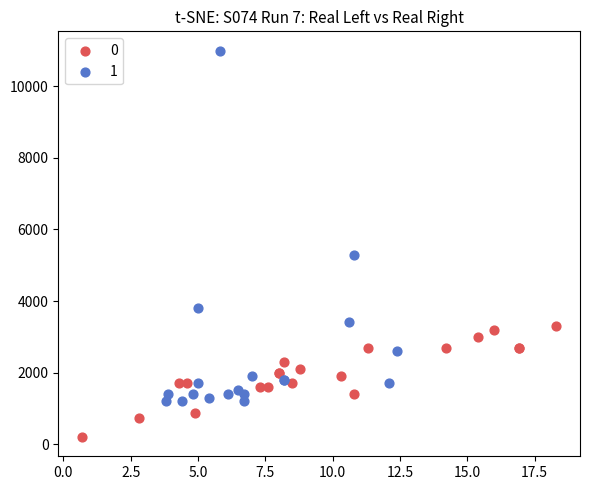

Which series contains the lowest Y value?

0